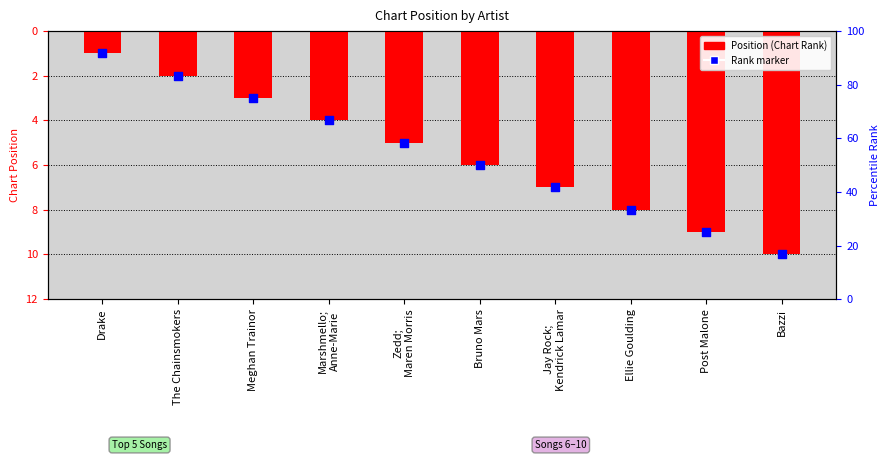

Which has a higher value, The Chainsmokers or Bruno Mars?

Bruno Mars